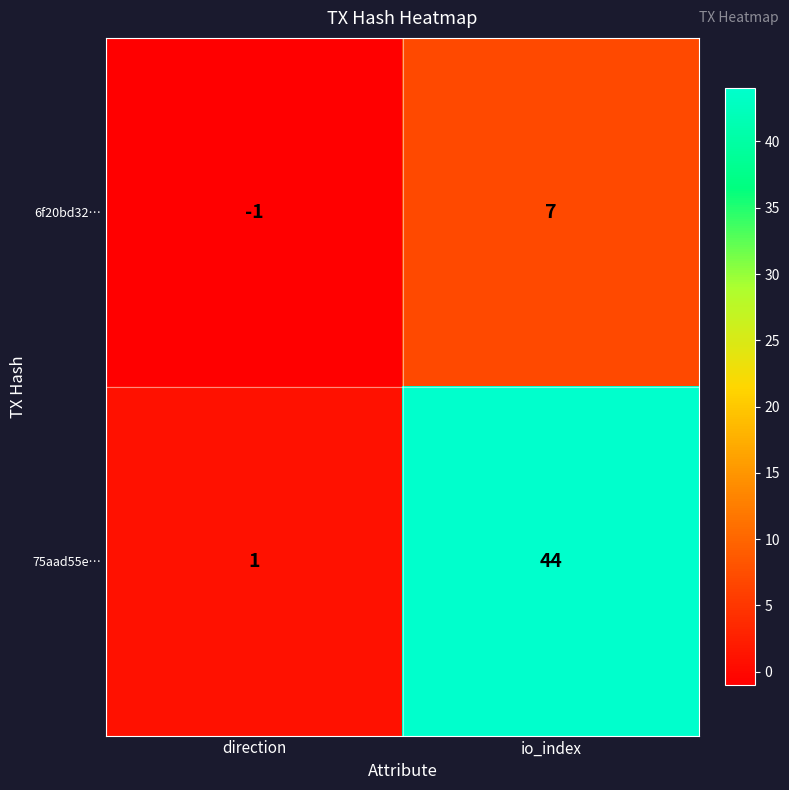

What is the average value of the 6f20bd32… series?

3